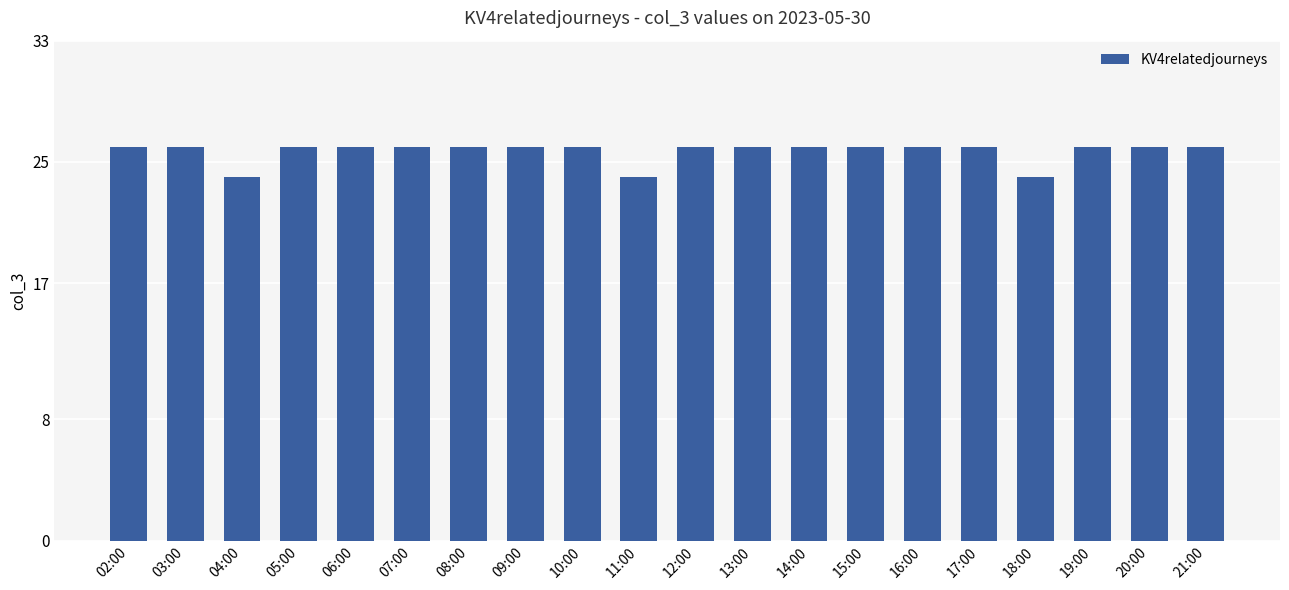

Approximately how many times larger is the value at 02:00 compared to 08:00?

1.0